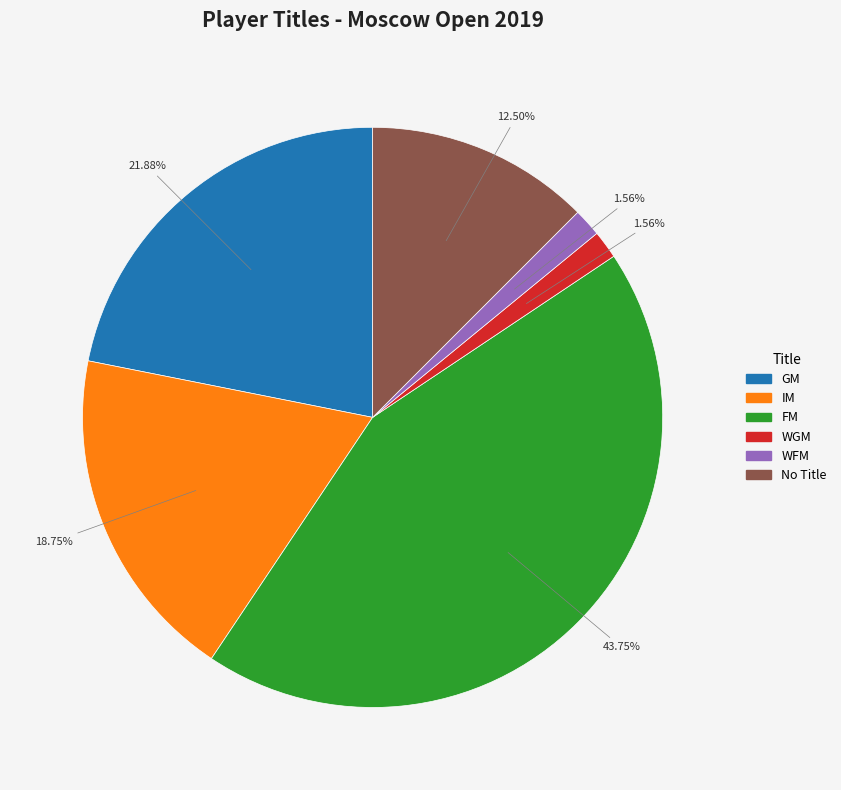

How many segments does this pie chart have?

6